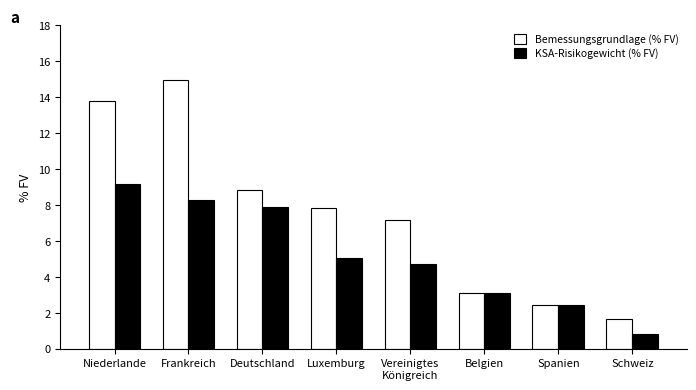

Are the bars grouped side by side (vs. stacked)?

Yes